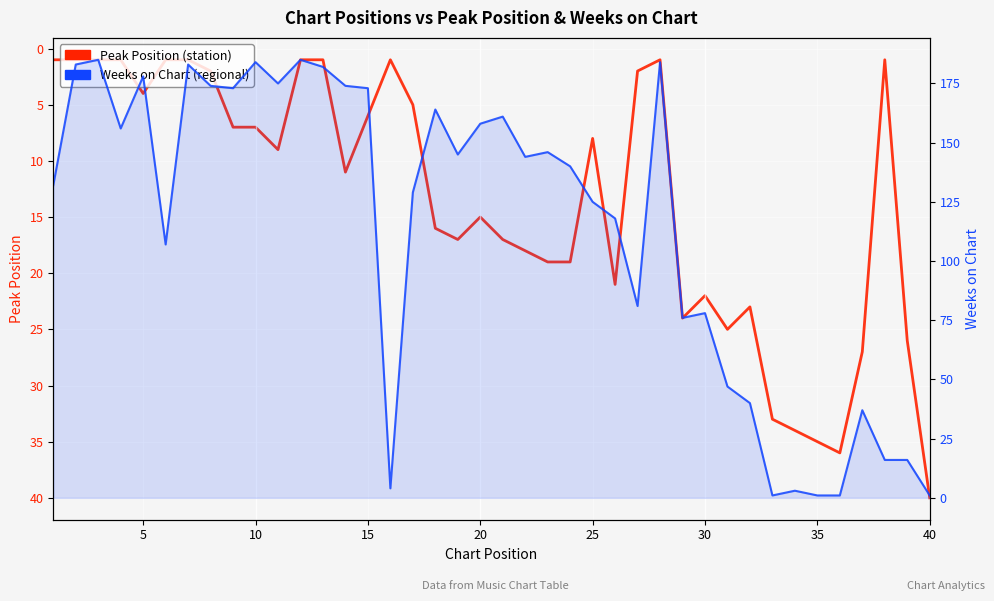

What is the average value of the Weeks on Chart series?

114